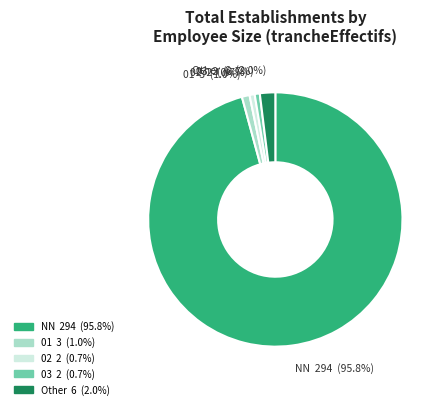

Which has a higher value, 03 or NN?

NN